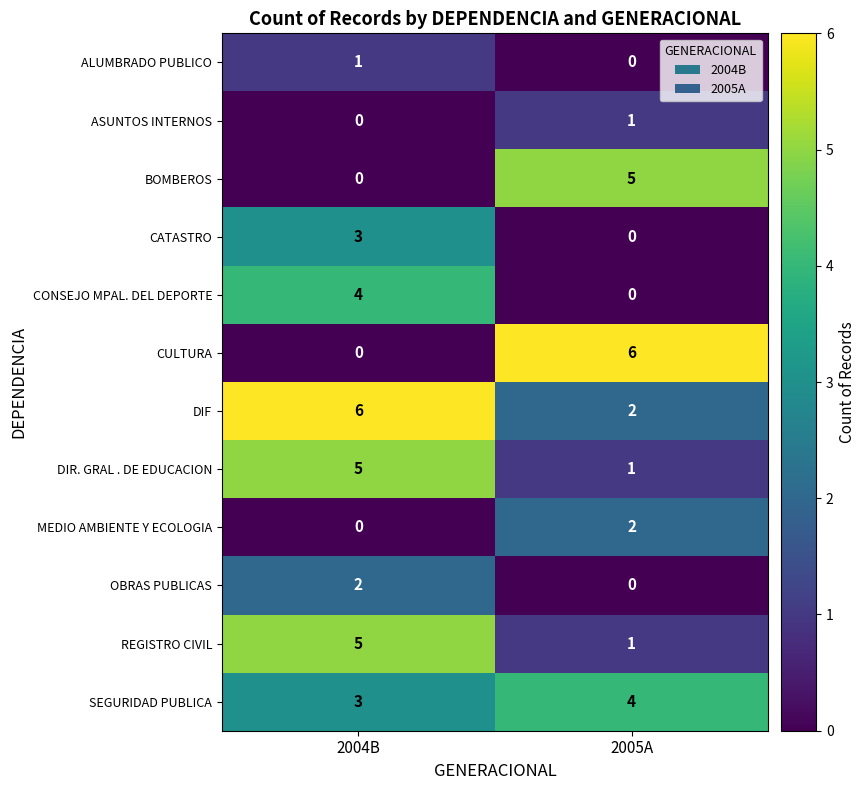

Reading left to right, extract all data points from this chart.

ALUMBRADO PUBLICO: 2004B=1	2005A=0
ASUNTOS INTERNOS: 2004B=0	2005A=1
BOMBEROS: 2004B=0	2005A=5
CATASTRO: 2004B=3	2005A=0
CONSEJO MPAL. DEL DEPORTE: 2004B=4	2005A=0
CULTURA: 2004B=0	2005A=6
DIF: 2004B=6	2005A=2
DIR. GRAL . DE EDUCACION: 2004B=5	2005A=1
MEDIO AMBIENTE Y ECOLOGIA: 2004B=0	2005A=2
OBRAS PUBLICAS: 2004B=2	2005A=0
REGISTRO CIVIL: 2004B=5	2005A=1
SEGURIDAD PUBLICA: 2004B=3	2005A=4